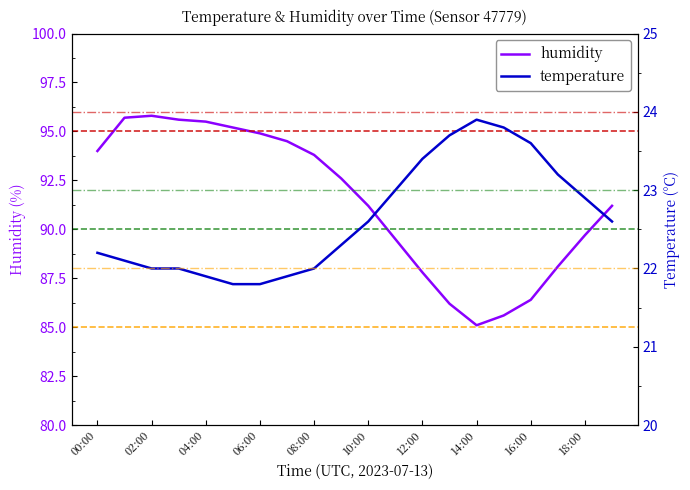

Is it true that humidity equals 43.5 at 18:00?

False